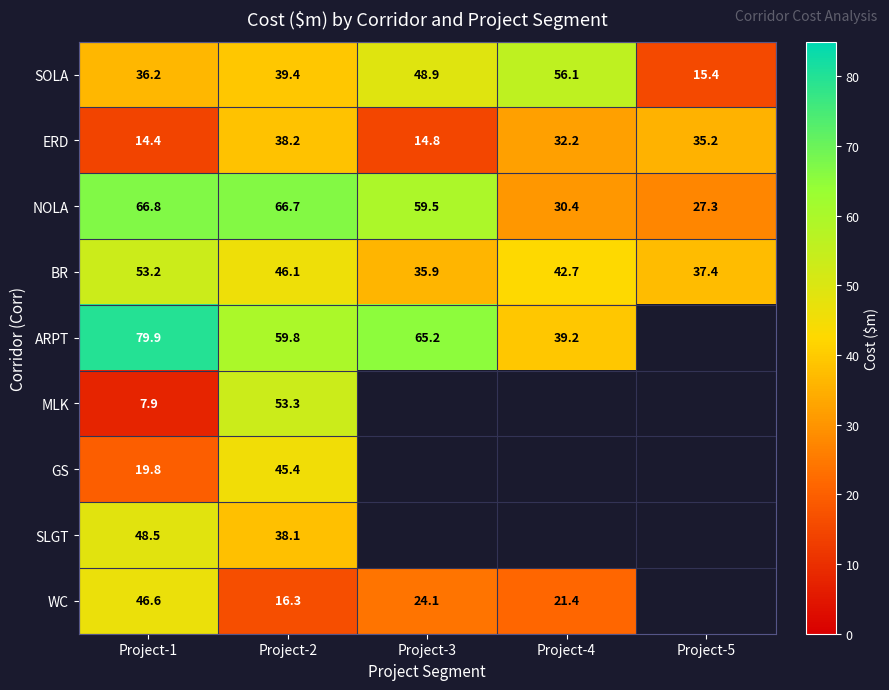

Which label corresponds to the largest value in the chart?

Project-1